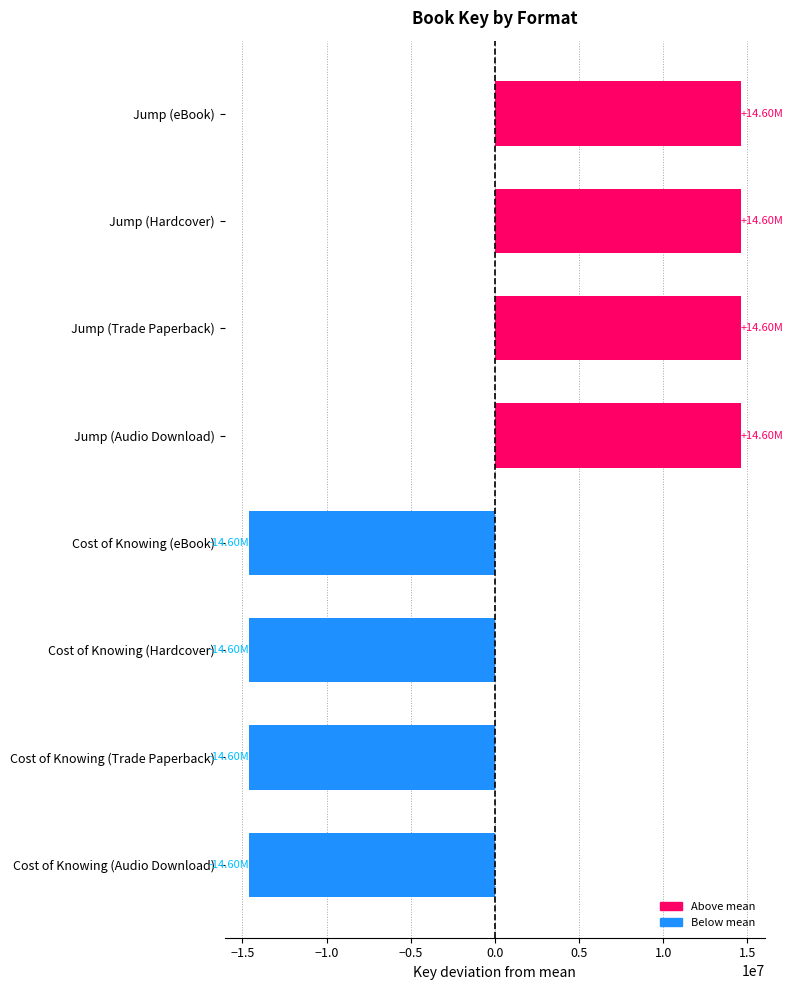

What is the label of the 6th bar from the bottom?

Jump (Trade Paperback)